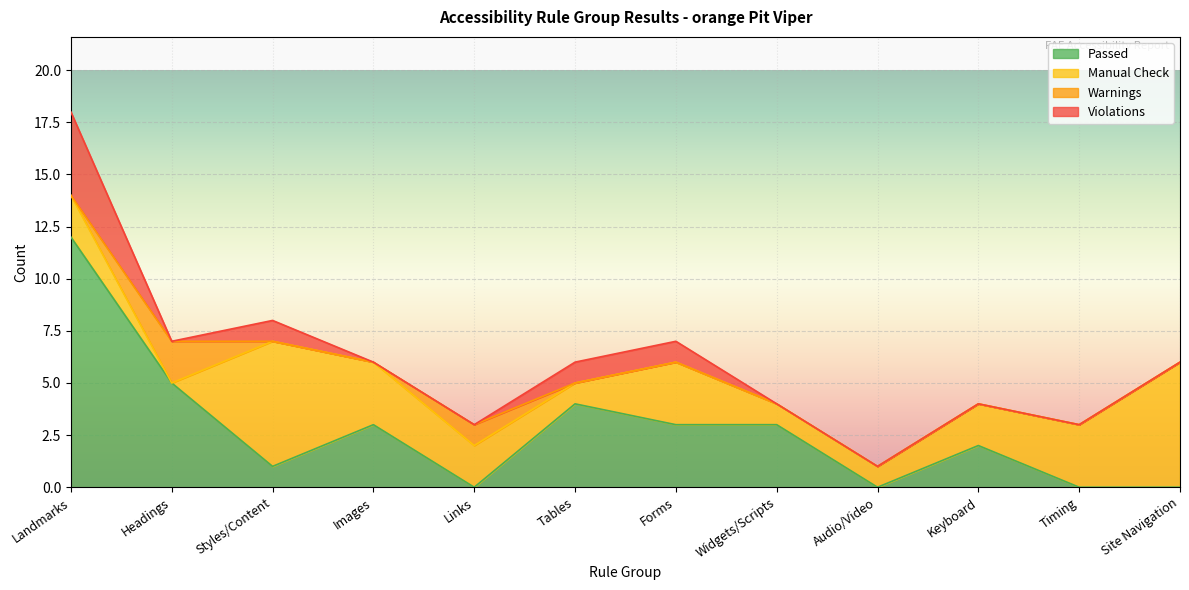

Is the value of Violations at Links greater than the value of Manual Check at Forms?

No